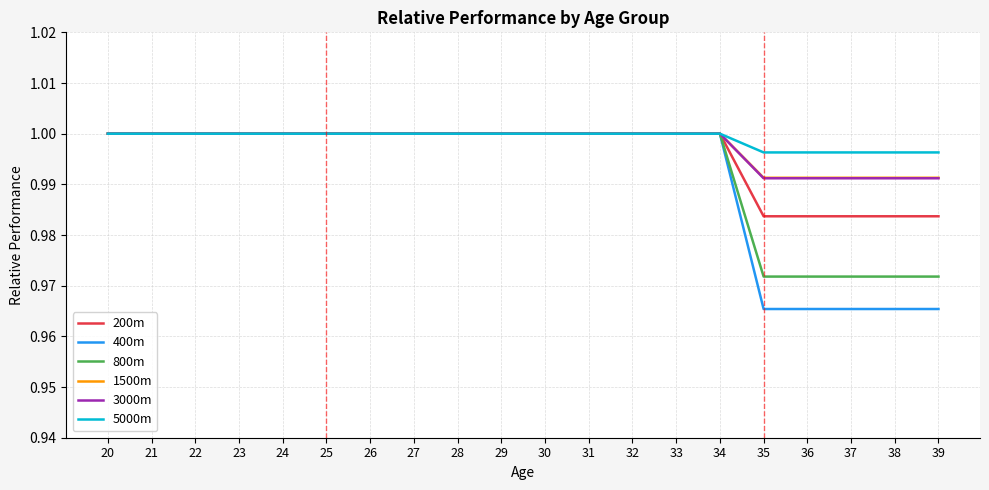

Which series has the widest spread of values?

400m